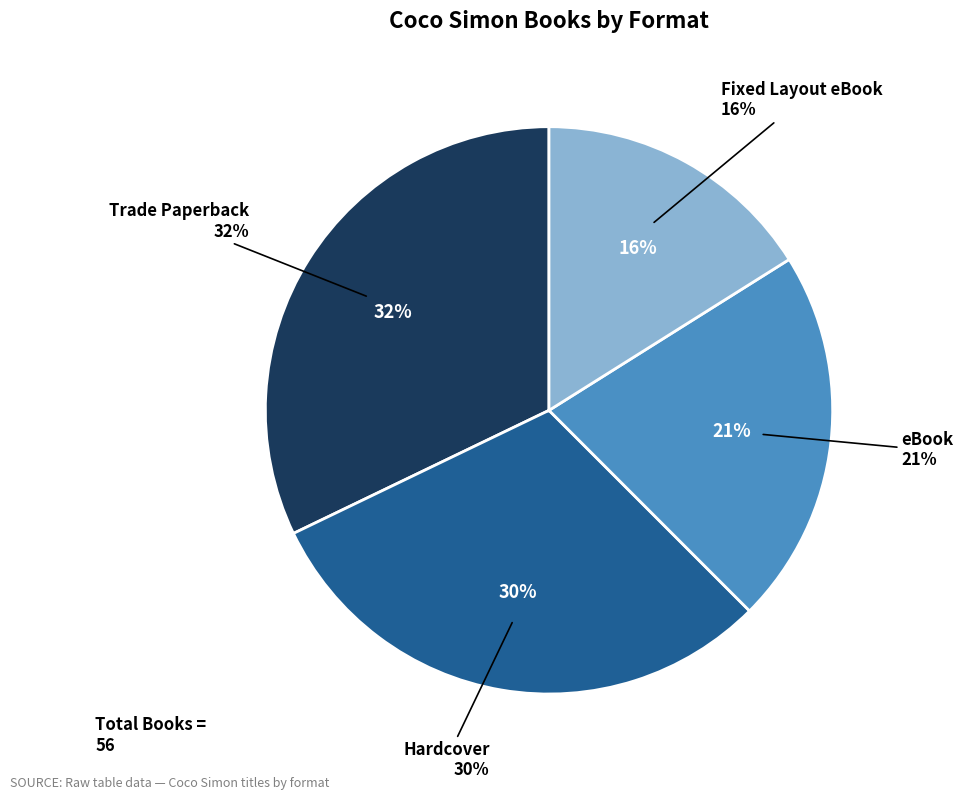

To the nearest percent, what is the difference between the eBook and Trade Paperback slice percentages?

11%